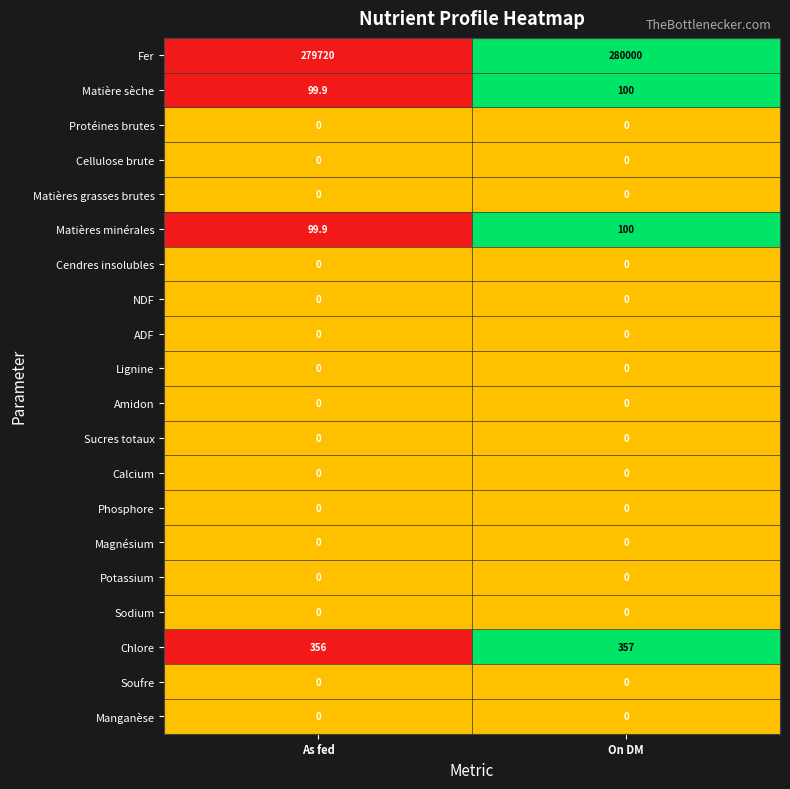

The Cellulose brute series shows 0.0 at On DM. True or false?

True